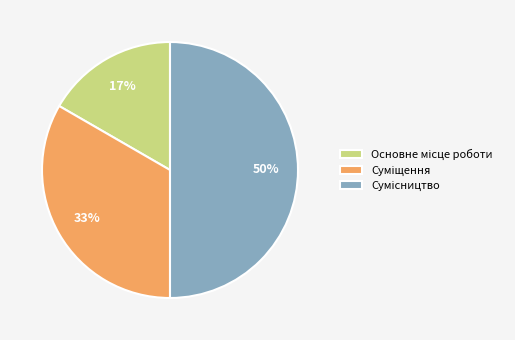

To the nearest percent, what is the average slice percentage?

33%